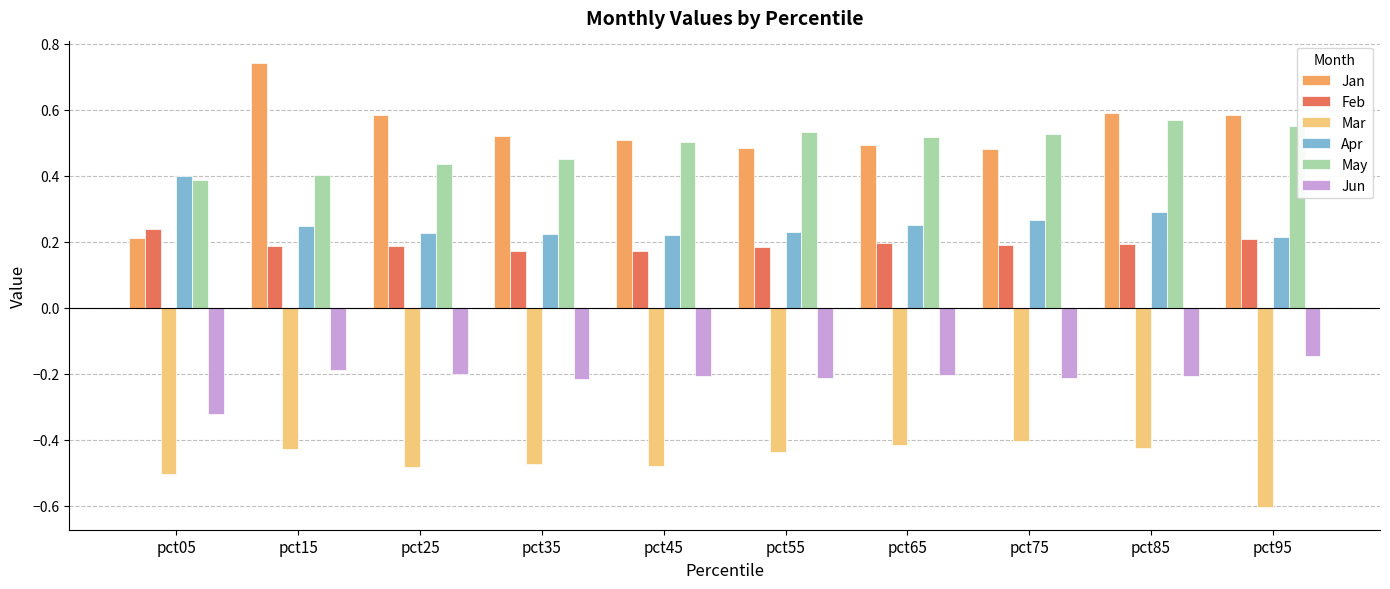

Where is Jan nearest to the value 0?

pct05